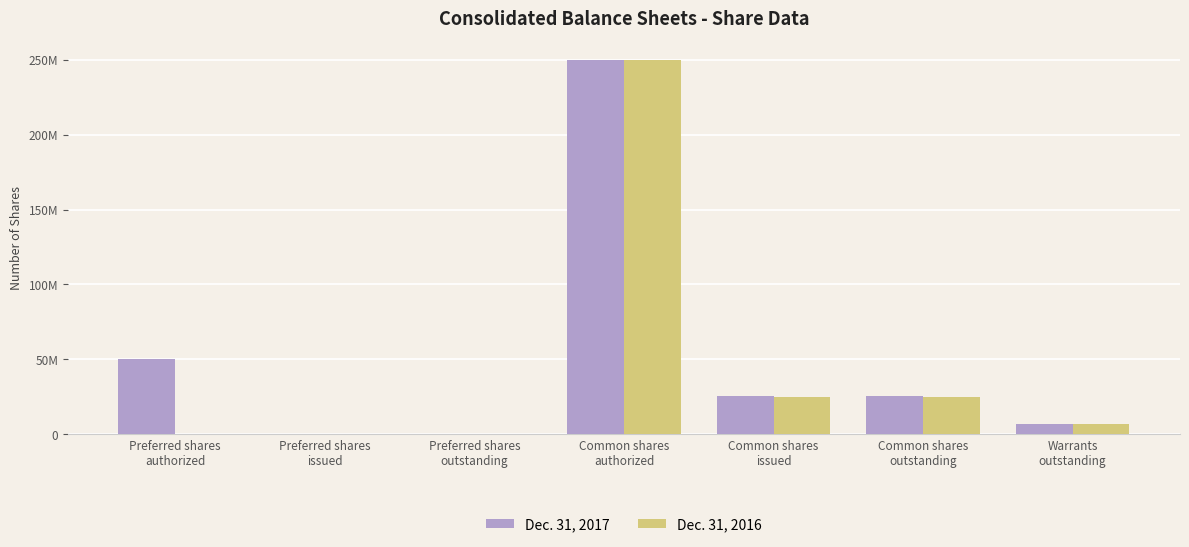

Is it true that Dec. 31, 2017 equals 250000000 at Common shares
authorized?

True